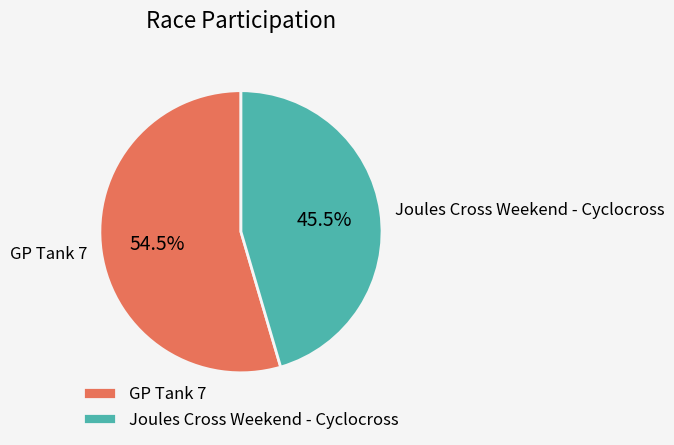

What is the total percentage of GP Tank 7 and Joules Cross Weekend - Cyclocross?

100.0%